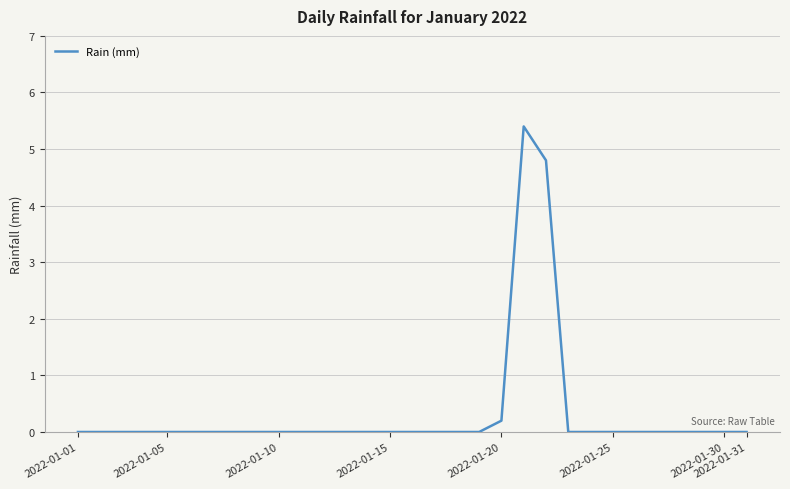

Reading right to left, what are all the values shown in this chart?

0.0	0.0	0.0	0.0	0.0	0.0	0.0	0.0	0.0	4.8	5.4	0.2	0.0	0.0	0.0	0.0	0.0	0.0	0.0	0.0	0.0	0.0	0.0	0.0	0.0	0.0	0.0	0.0	0.0	0.0	0.0